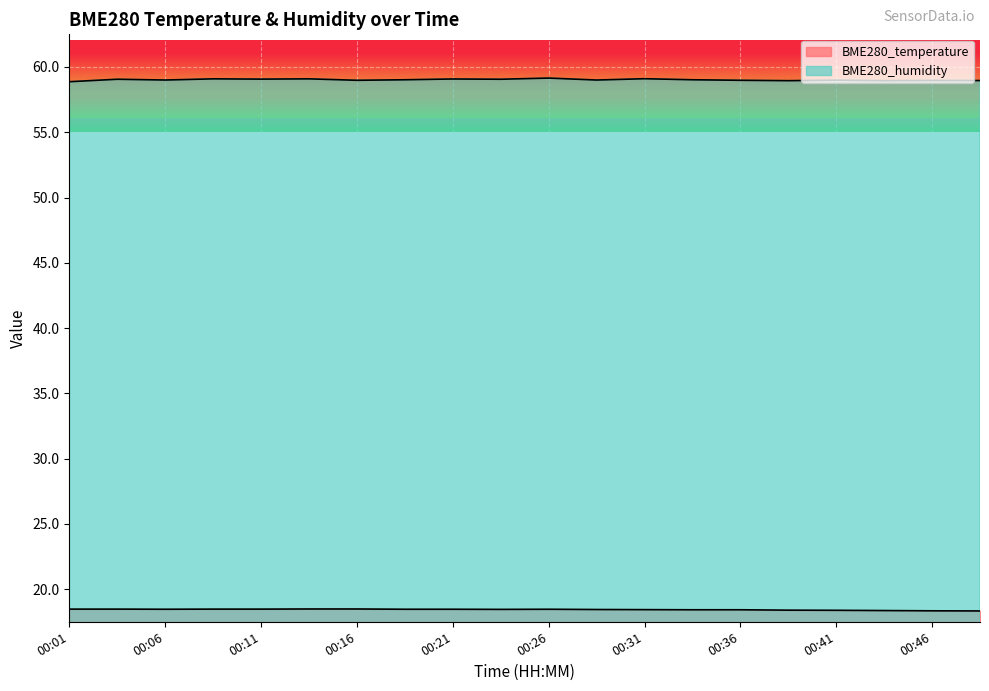

Reading right to left, extract all data points from this chart.

BME280_temperature: 00:48=18.3	00:46=18.3	00:43=18.4	00:41=18.4	00:38=18.4	00:36=18.4	00:33=18.4	00:31=18.4	00:28=18.4	00:26=18.5	00:23=18.4	00:21=18.5	00:19=18.5	00:16=18.5	00:14=18.5	00:11=18.5	00:09=18.5	00:06=18.5	00:04=18.5	00:01=18.5
BME280_humidity: 00:48=59.0	00:46=59.0	00:43=59.0	00:41=59.0	00:38=59.0	00:36=59.0	00:33=59.0	00:31=59.1	00:28=59.0	00:26=59.1	00:23=59.1	00:21=59.1	00:19=59.0	00:16=59.0	00:14=59.1	00:11=59.1	00:09=59.1	00:06=59.0	00:04=59.1	00:01=58.9